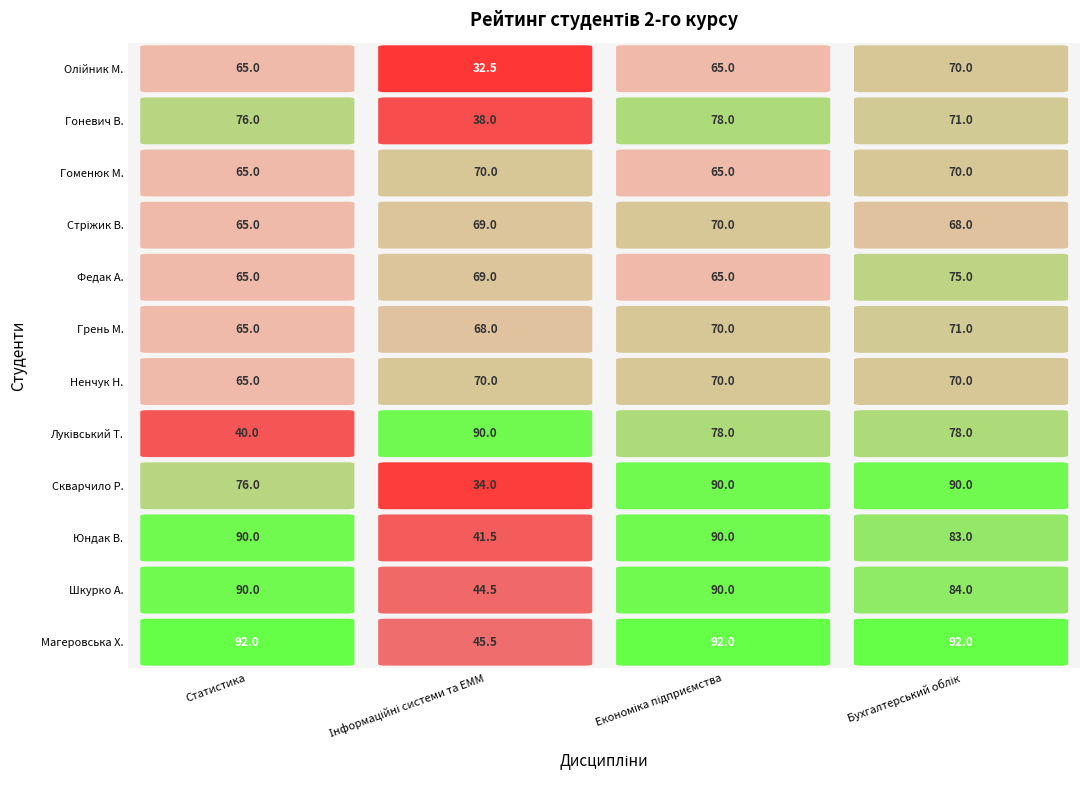

How many data points does each series have?

4